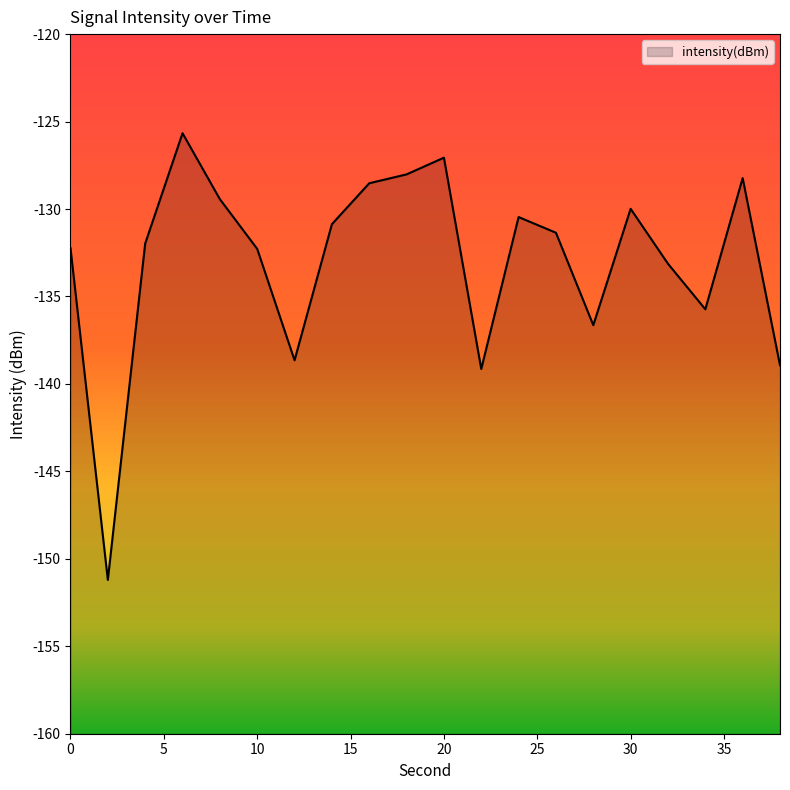

At which category does the data reach its first local peak?

6